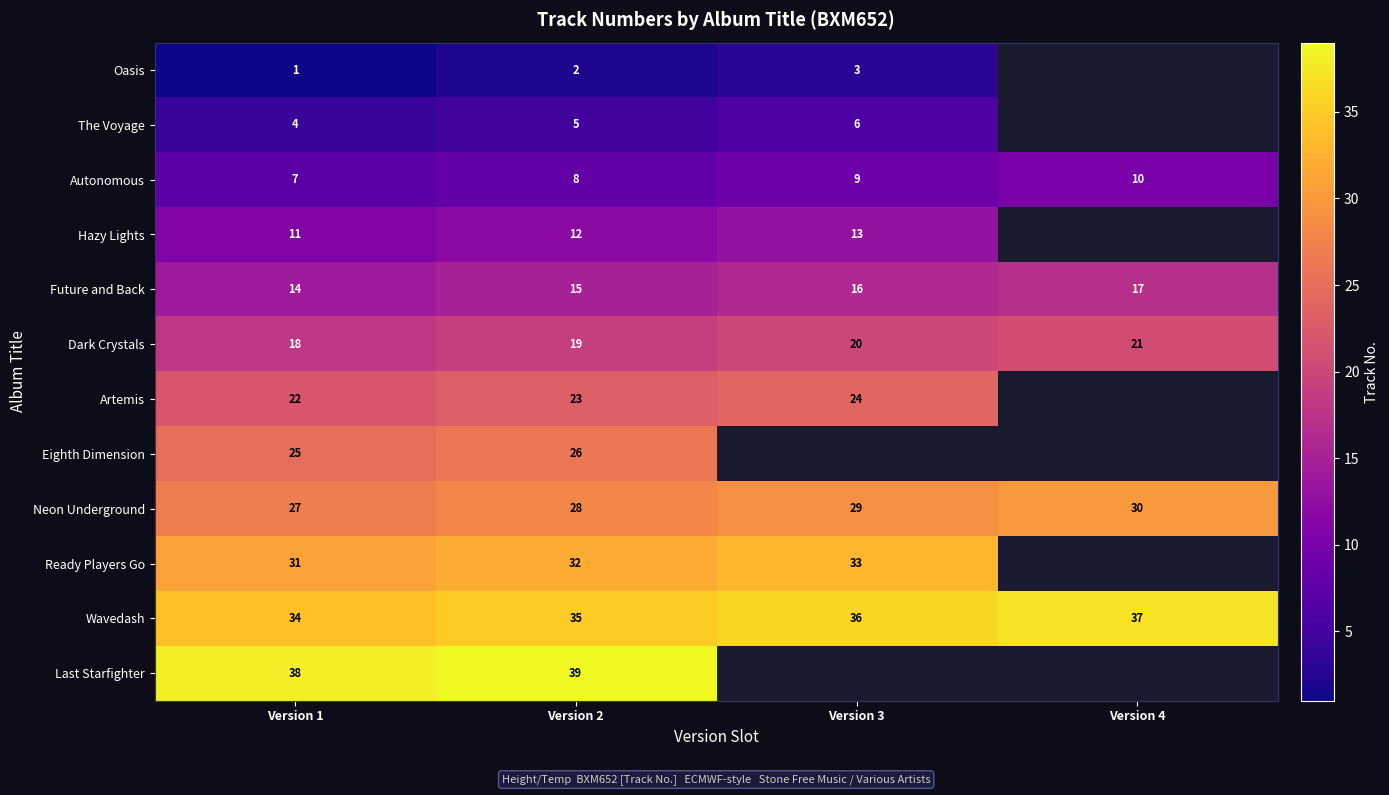

Where is Future and Back nearest to the value 15?

Version 2